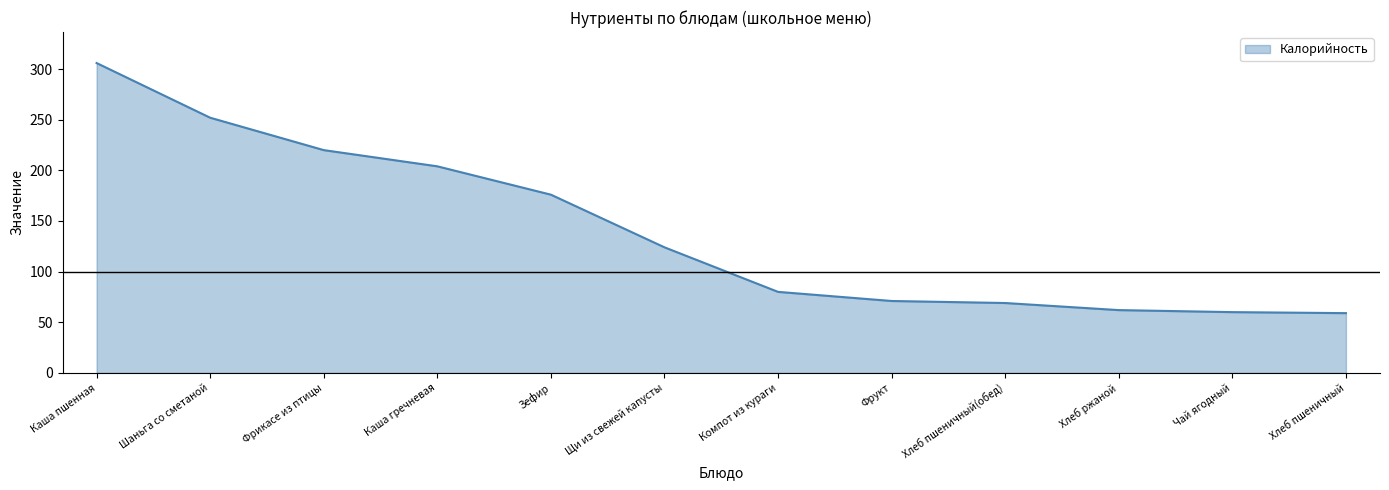

What position from the right is Компот из кураги?

6